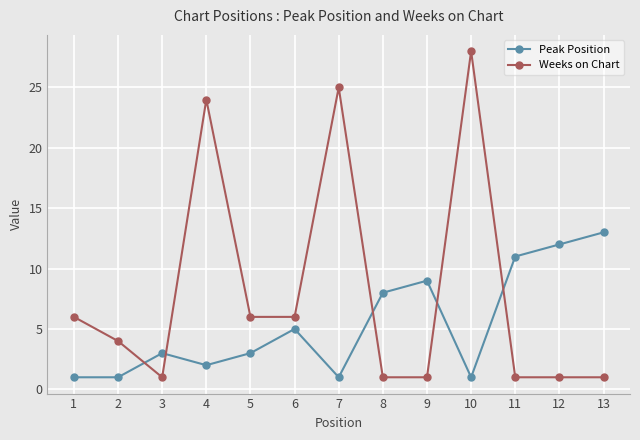

The value of Weeks on Chart at 6 is 6. True or false?

True